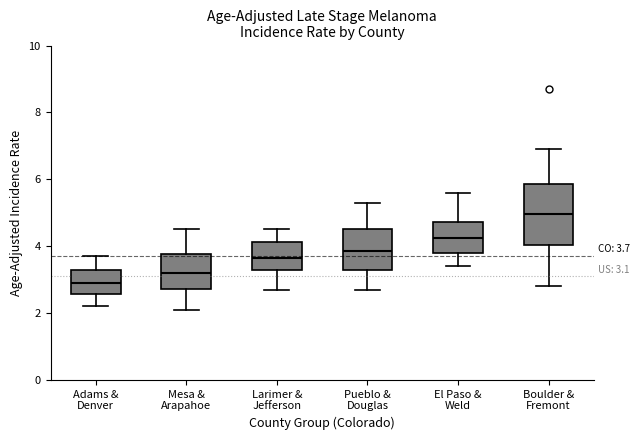

Which box has the highest median line?

Boulder & Fremont